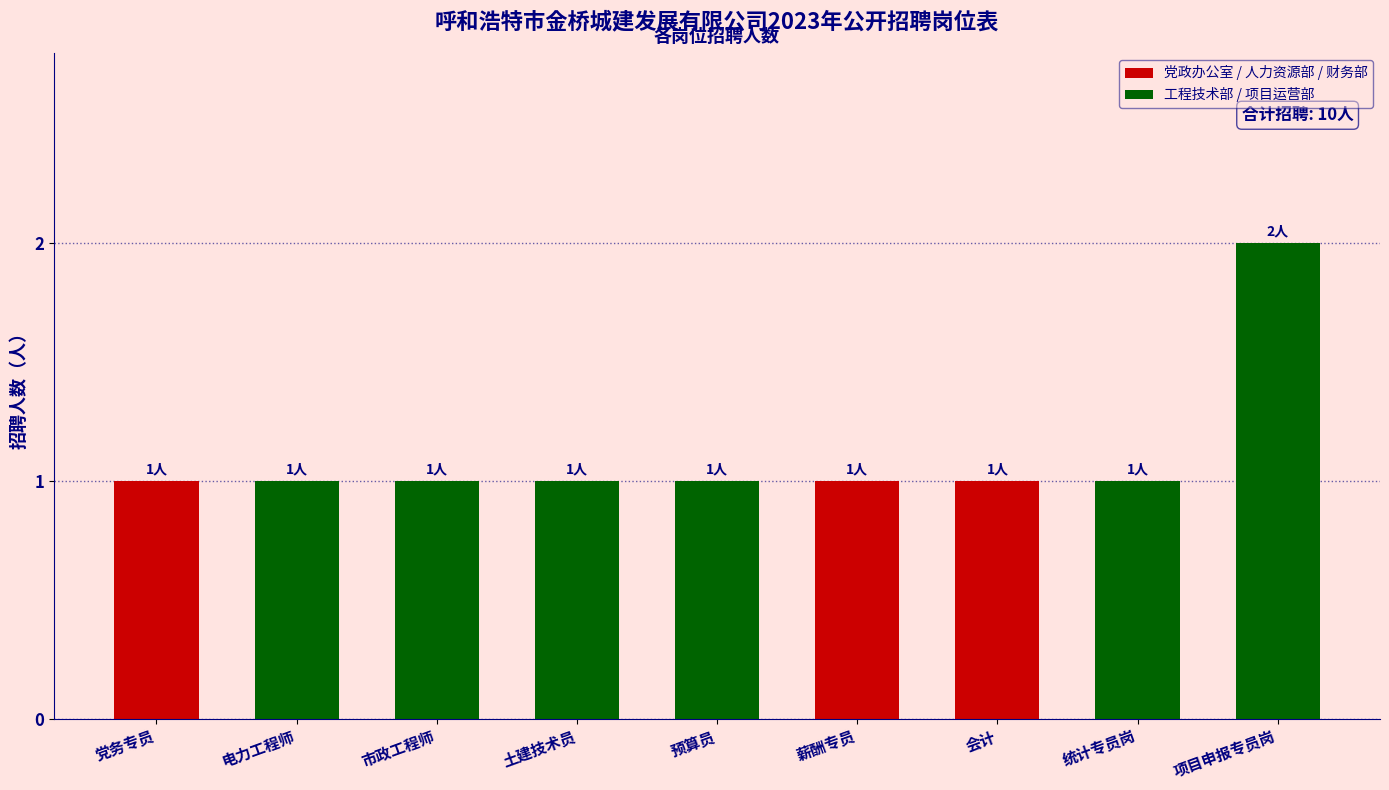

Reading right to left, transcribe all the data shown in this chart.

项目申报专员岗=2	统计专员岗=1	会计=1	薪酬专员=1	预算员=1	土建技术员=1	市政工程师=1	电力工程师=1	党务专员=1